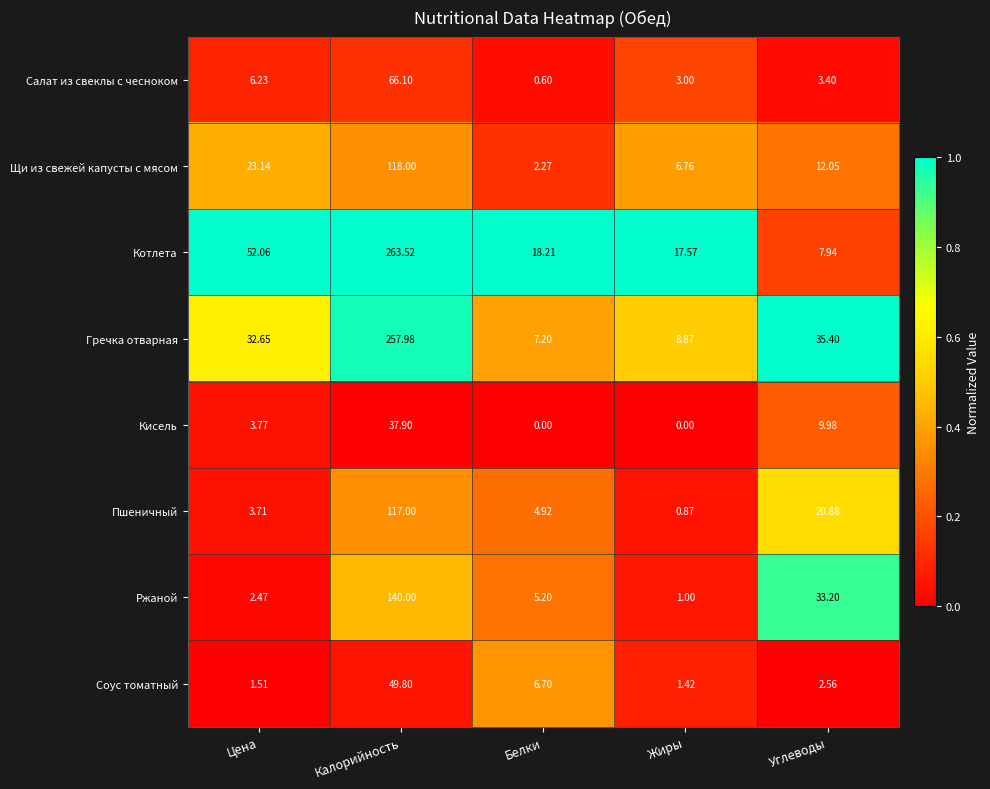

Between Калорийность and Жиры, which series saw the biggest shift?

Гречка отварная